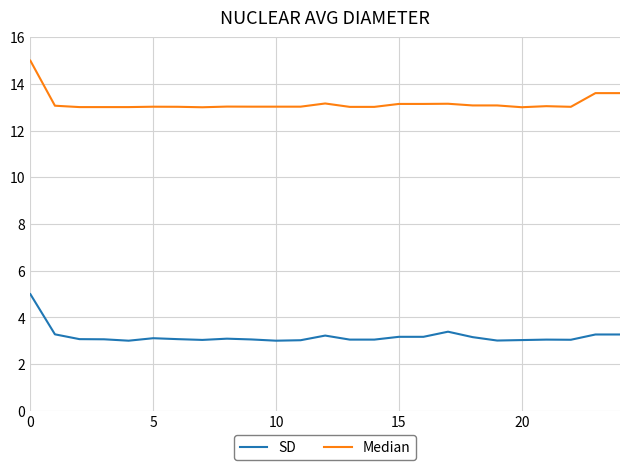

List the series in order of their overall mean, lowest first.

SD, Median